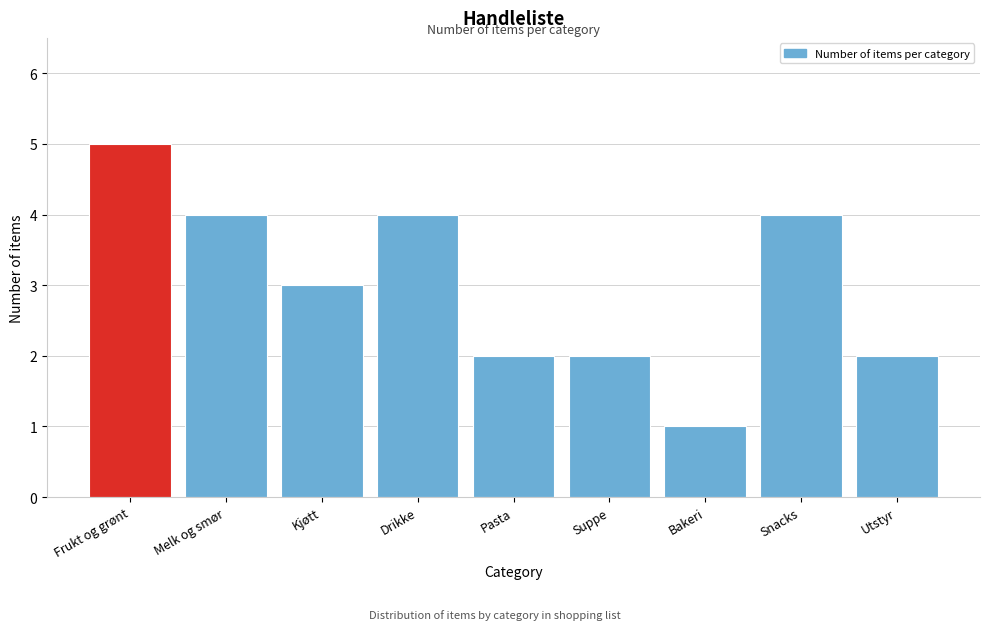

Reading left to right, extract all data points from this chart.

Frukt og grønt=5	Melk og smør=4	Kjøtt=3	Drikke=4	Pasta=2	Suppe=2	Bakeri=1	Snacks=4	Utstyr=2